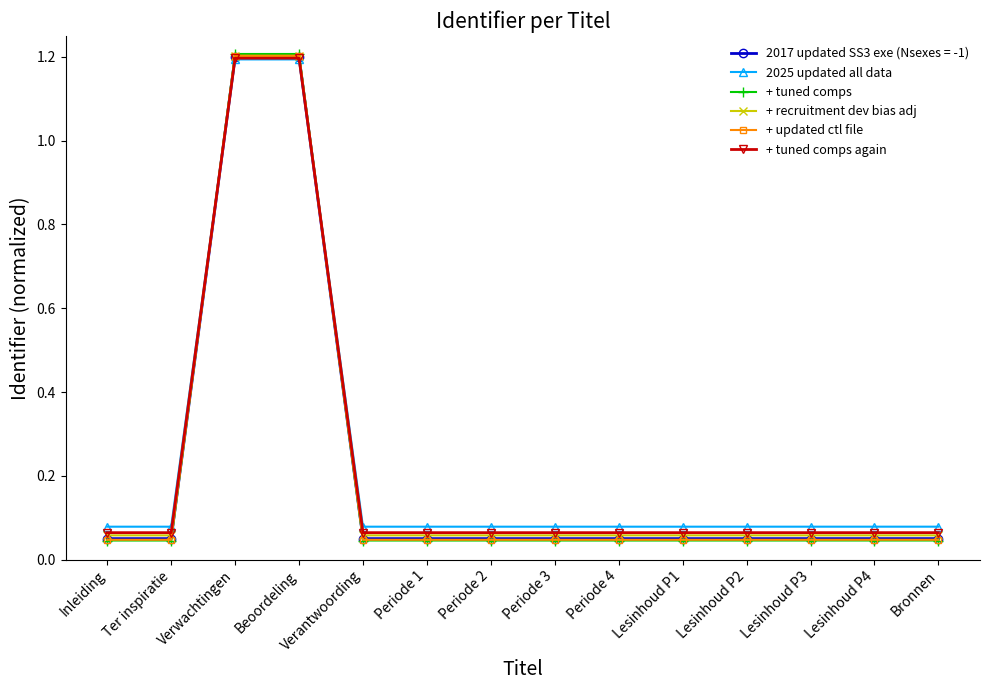

How many times do + recruitment dev bias adj and 2025 updated all data cross each other?

2